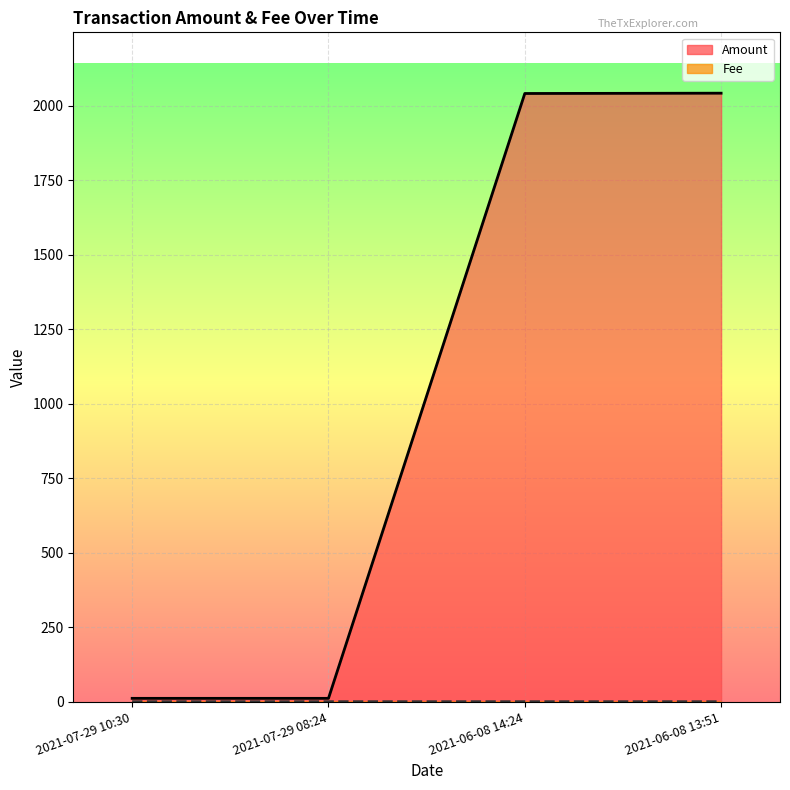

What are all the series names shown in the legend?

Amount, Fee